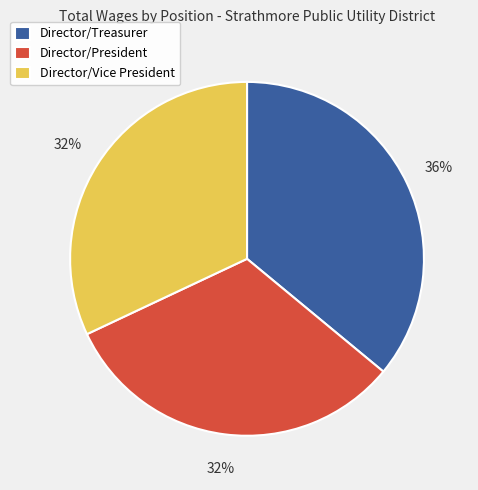

Do Director/President and Director/Vice President together represent more than half of the pie?

Yes